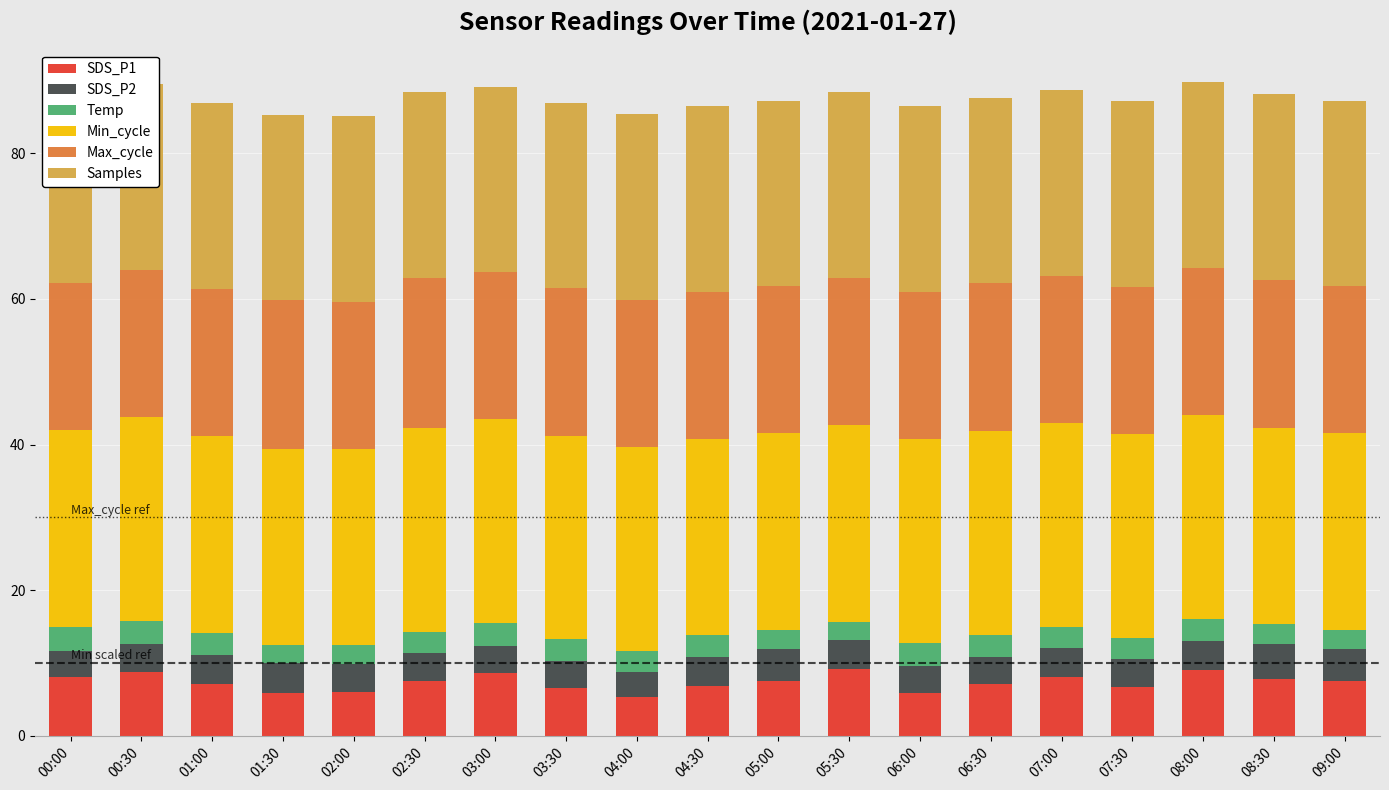

What is the total value across all series at 09:00?

87.2